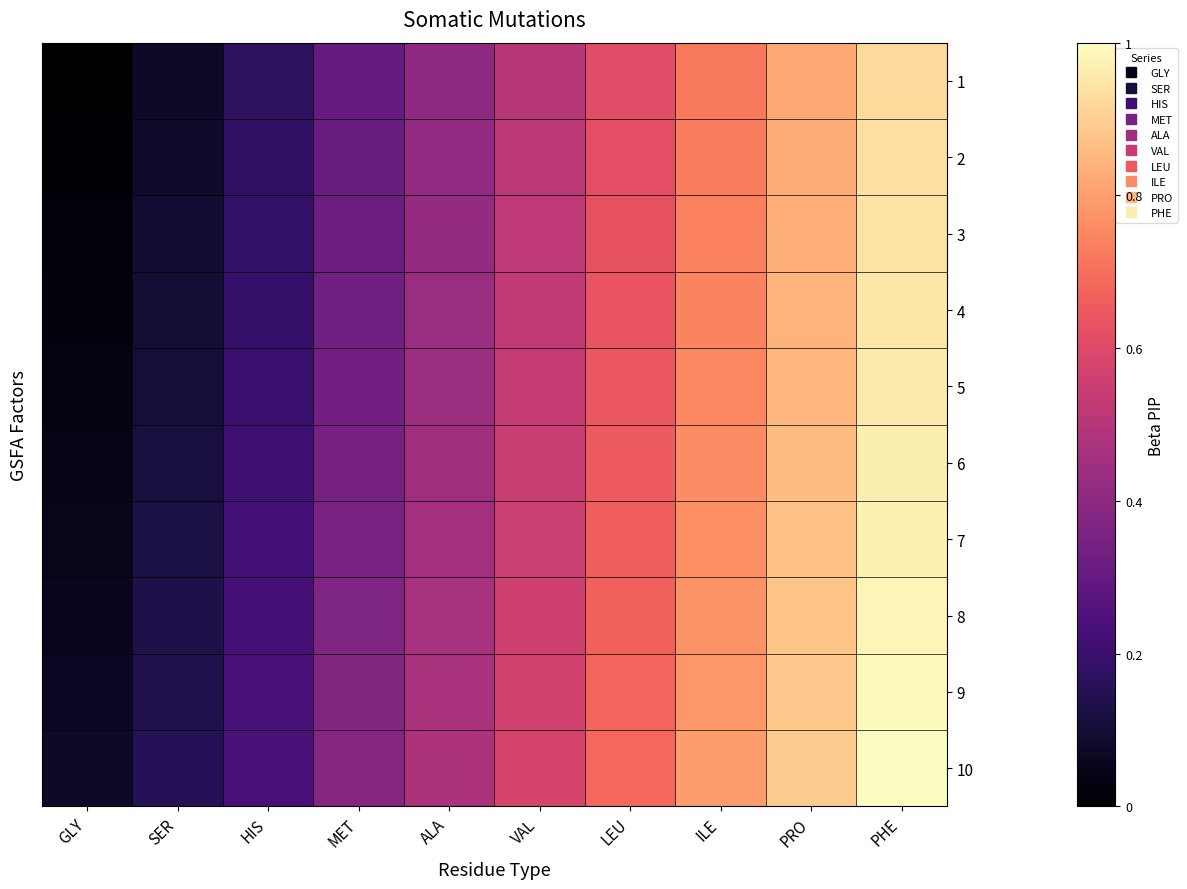

At LEU, list the series in order from largest to smallest.

10, 9, 8, 7, 6, 5, 4, 3, 2, 1